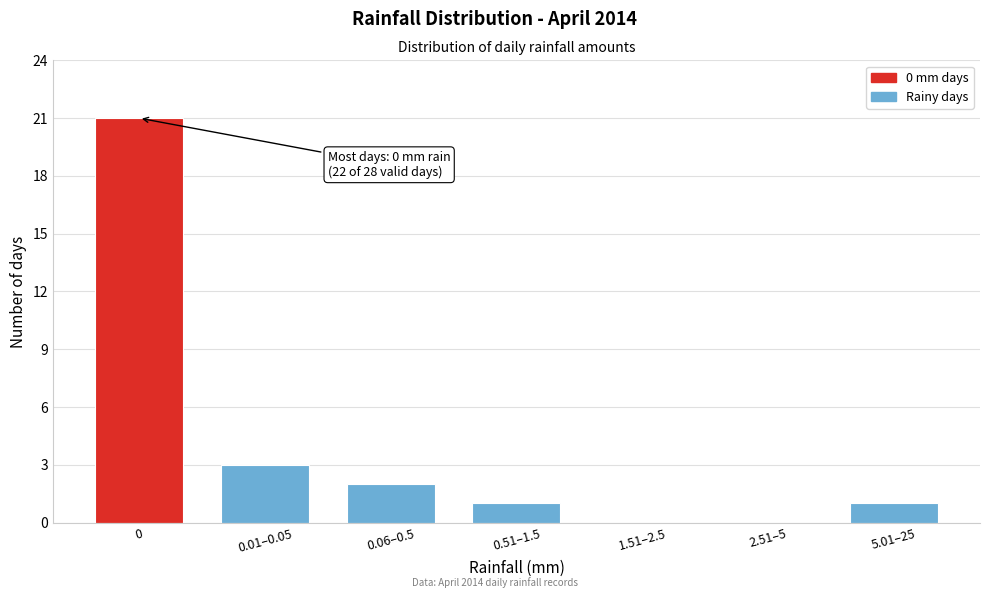

Reading left to right, extract all data points from this chart.

0=21	0.01–0.05=3	0.06–0.5=2	0.51–1.5=1	1.51–2.5=0	2.51–5=0	5.01–25=1